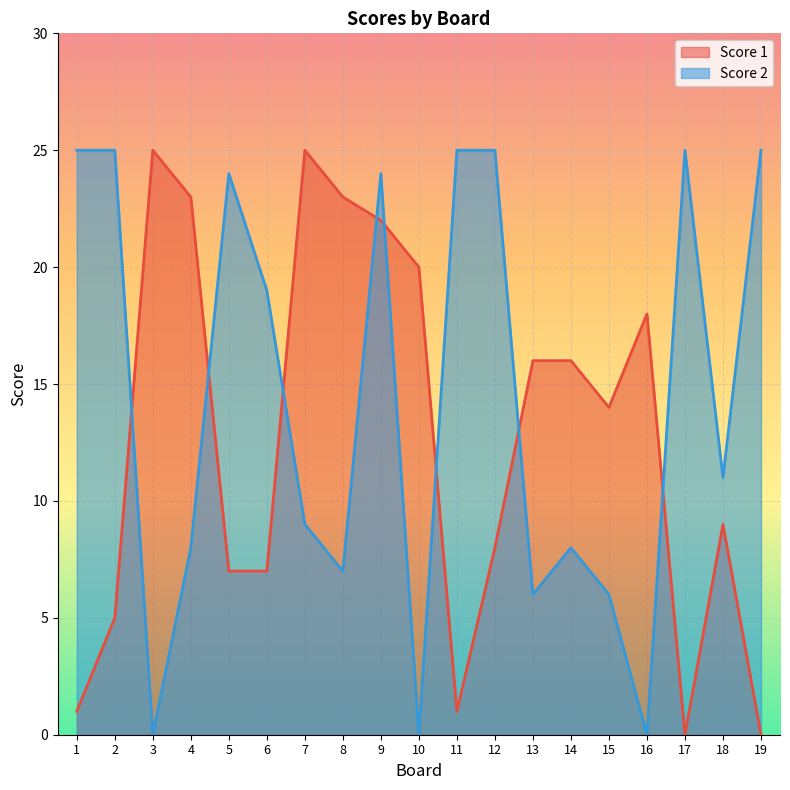

At how many categories does at least one series exceed 13?

18